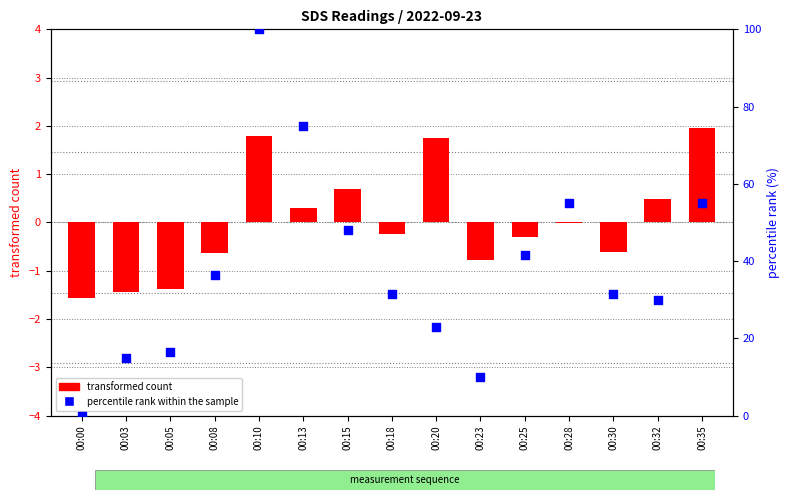

What is the total value across all series at 00:00?

-1.6